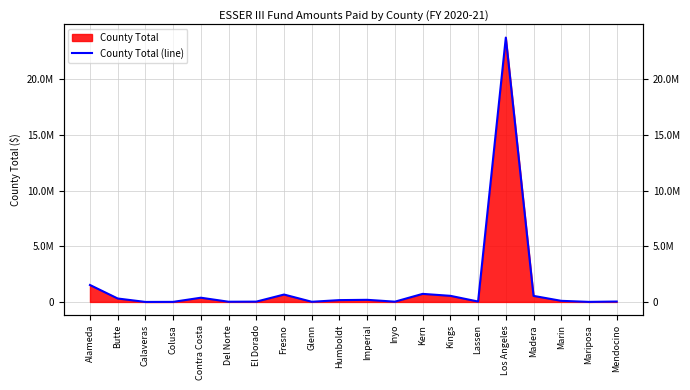

The value at Humboldt is 35555. True or false?

False